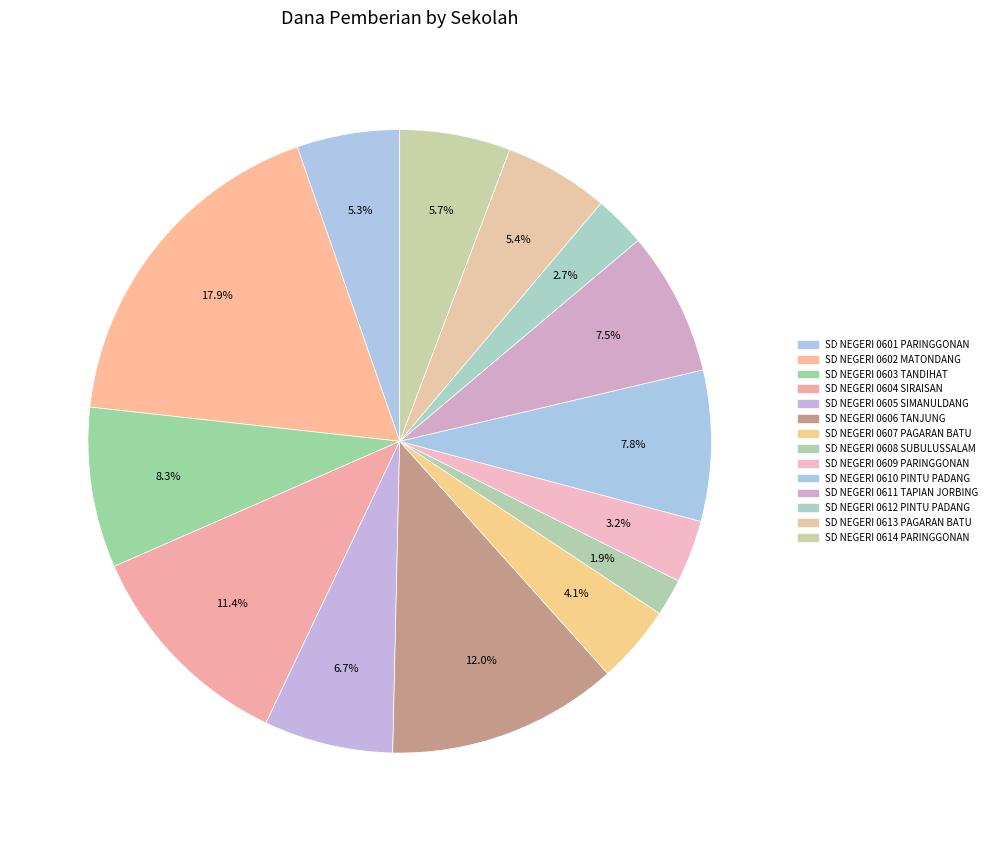

Does SD NEGERI 0608 SUBULUSSALAM represent more than half of the total?

No